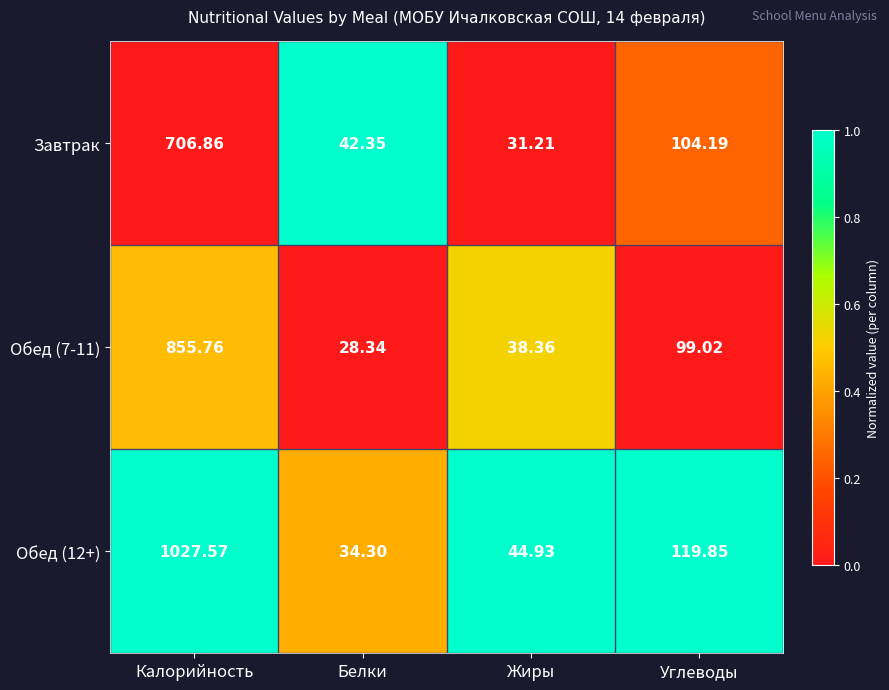

Which label corresponds to the largest value in the chart?

Калорийность